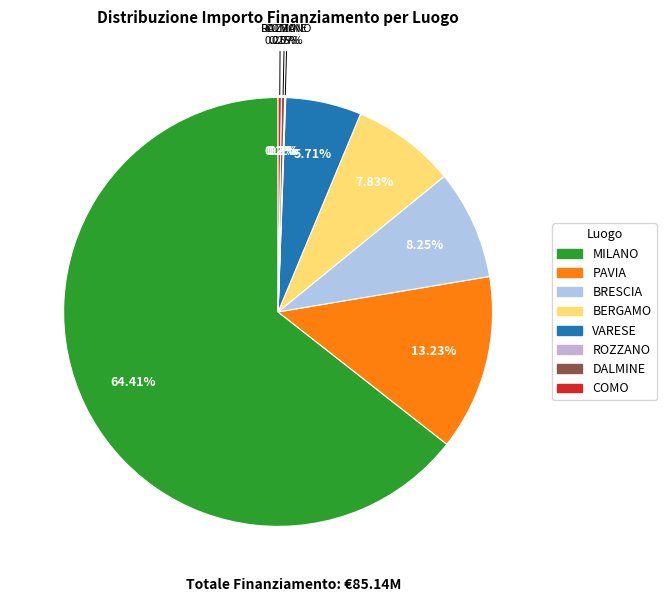

Rank the categories by value from highest to lowest.

MILANO, PAVIA, BRESCIA, BERGAMO, VARESE, DALMINE, COMO, ROZZANO